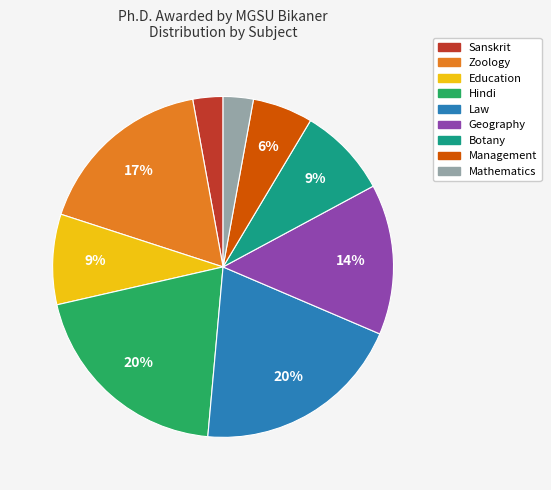

Combined, do Sanskrit and Law account for over 50%?

No